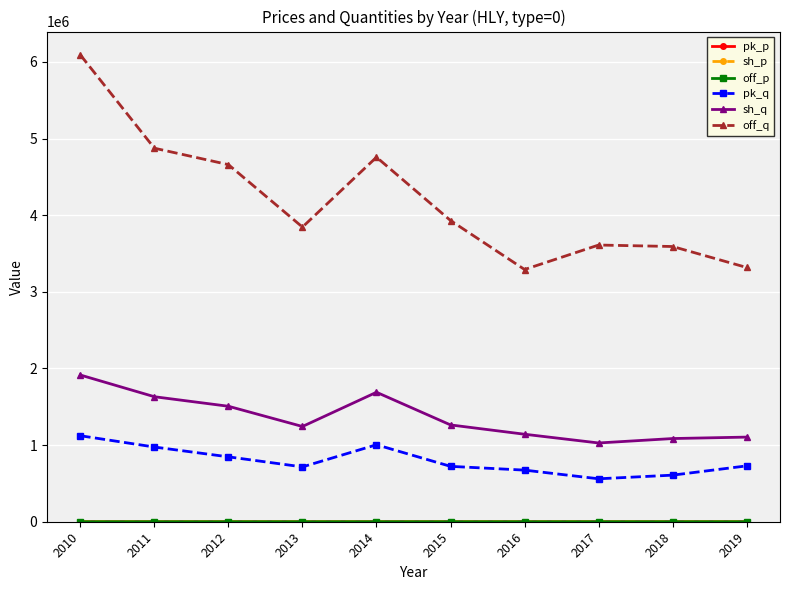

What is the difference between the highest and lowest values at 2014?

4756085.6